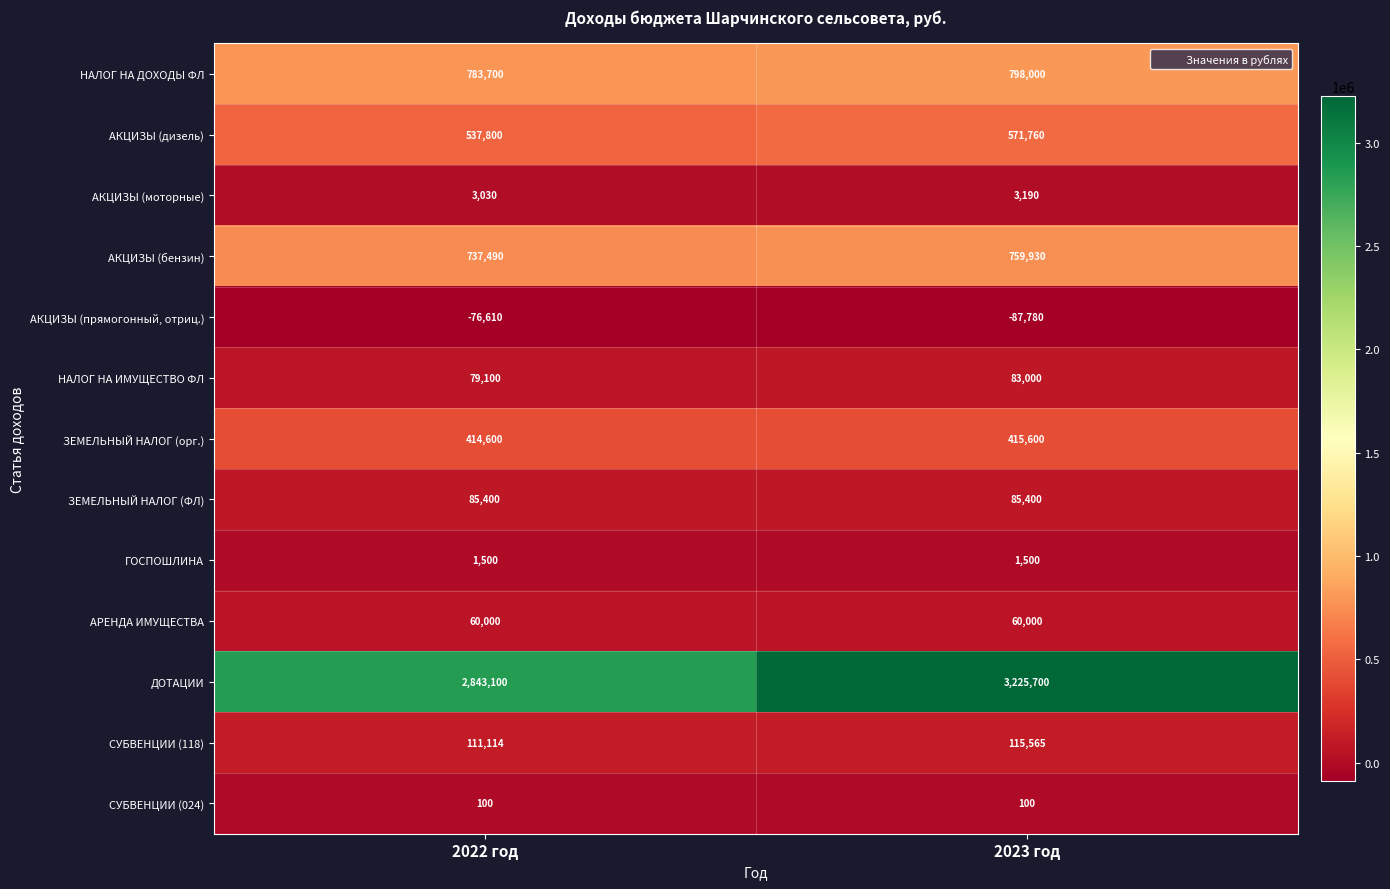

How many categories are shown in the chart?

2